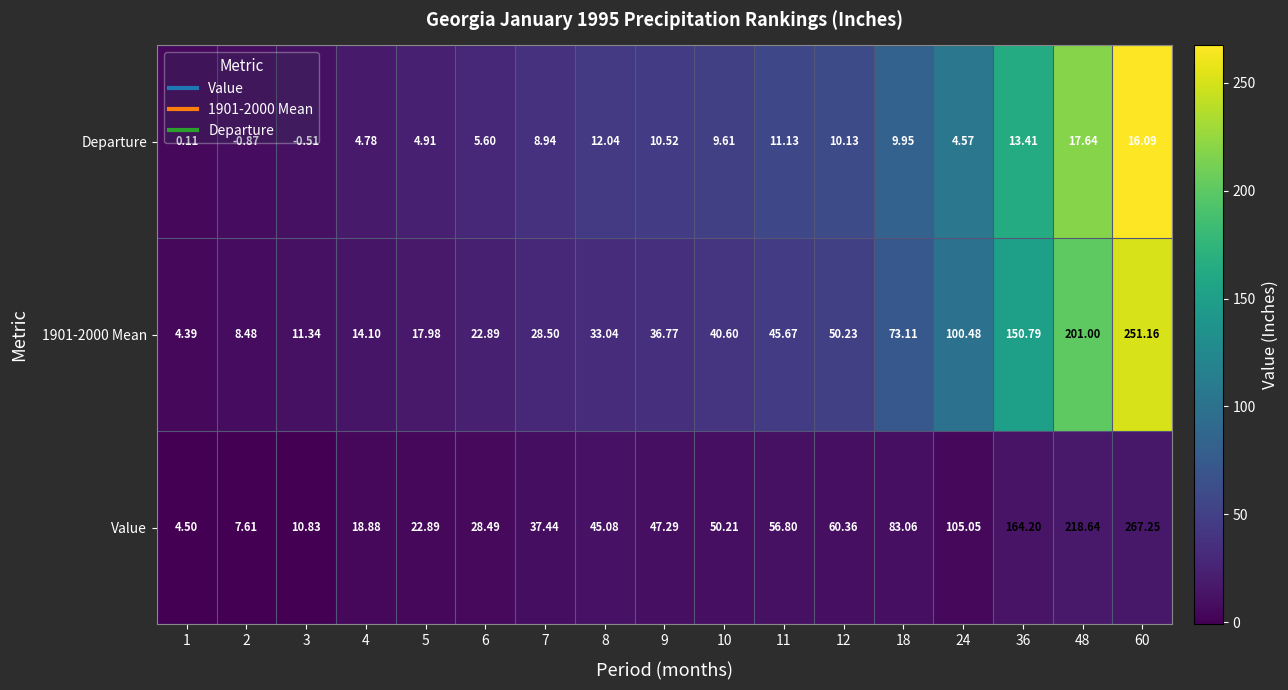

At which category does the chart reach its peak across all series?

60